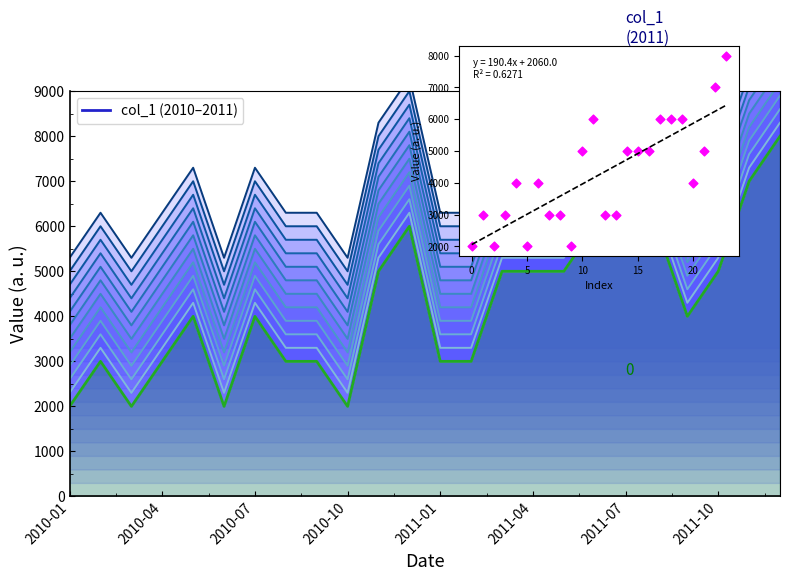

Between 2010-07 and 19, which is larger?

19